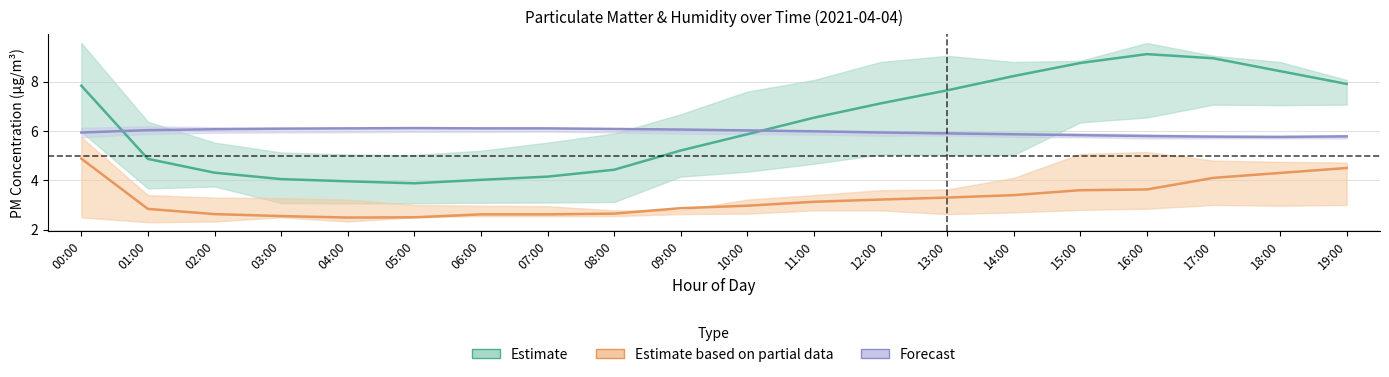

What is the average value of the Forecast series?

6.0